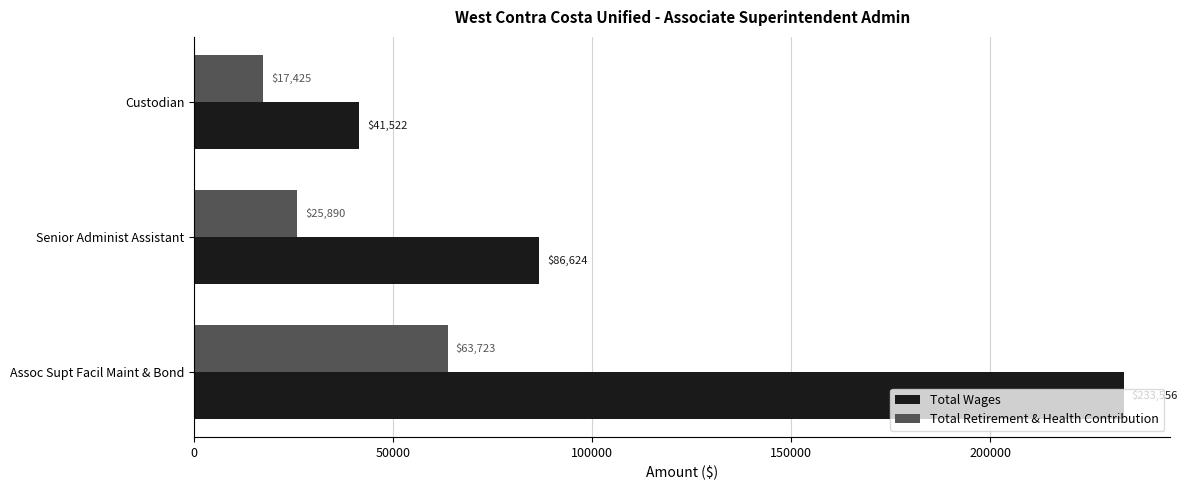

Count the Total Wages values in the range 41522 to 233556.

3